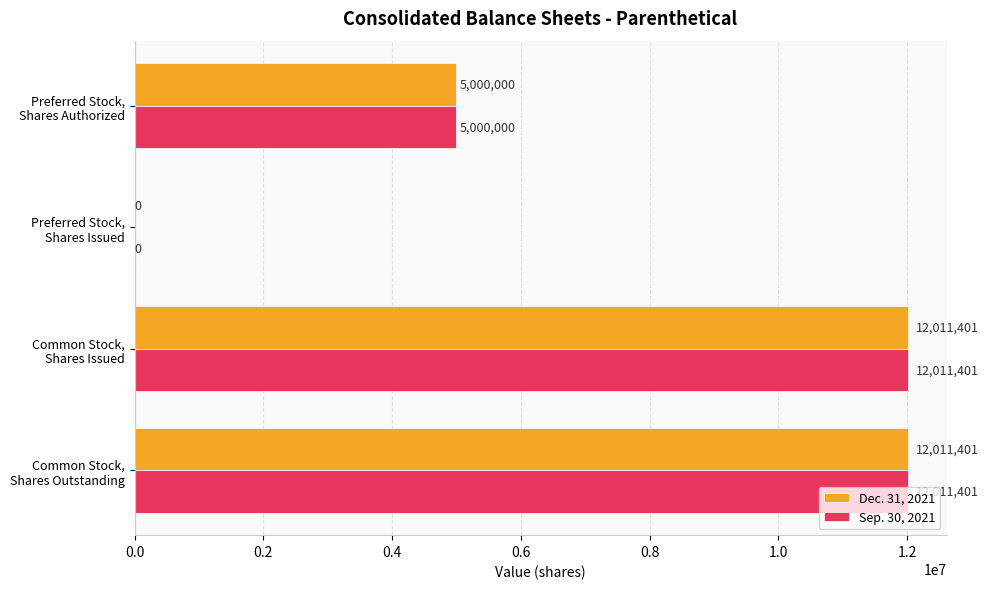

How many Dec. 31, 2021 values are between 5000000 and 12011401?

3